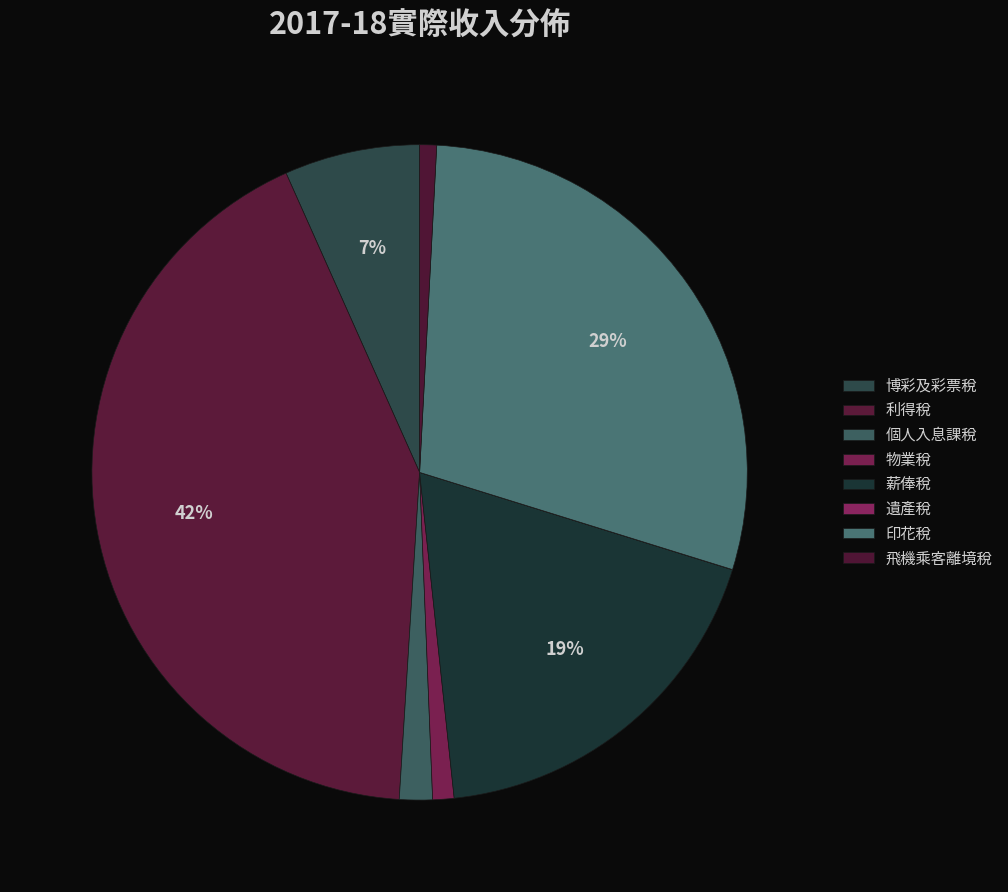

Is there a majority slice in this chart?

No